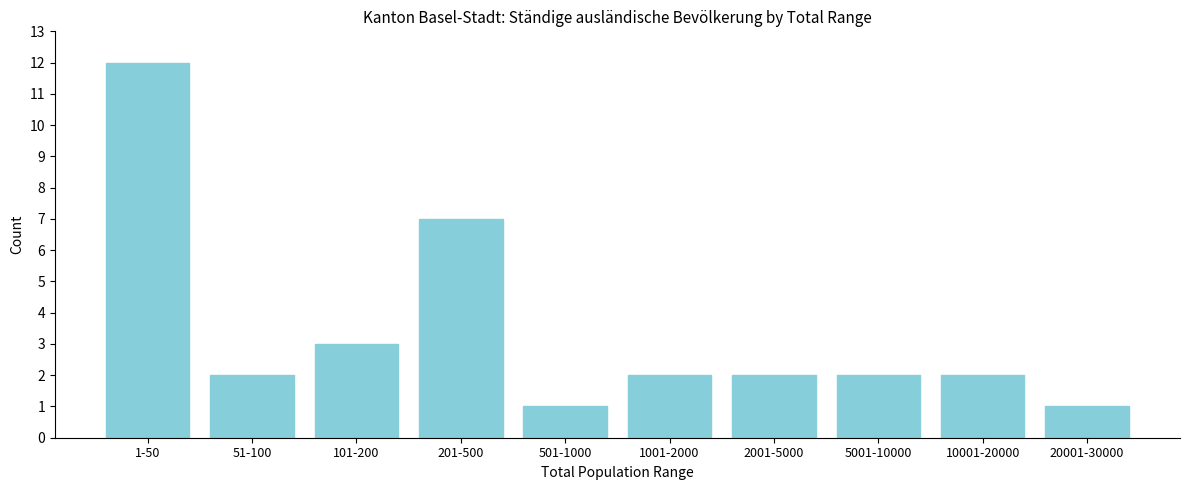

Reading left to right, list all the values displayed in this chart.

1-50=12	51-100=2	101-200=3	201-500=7	501-1000=1	1001-2000=2	2001-5000=2	5001-10000=2	10001-20000=2	20001-30000=1